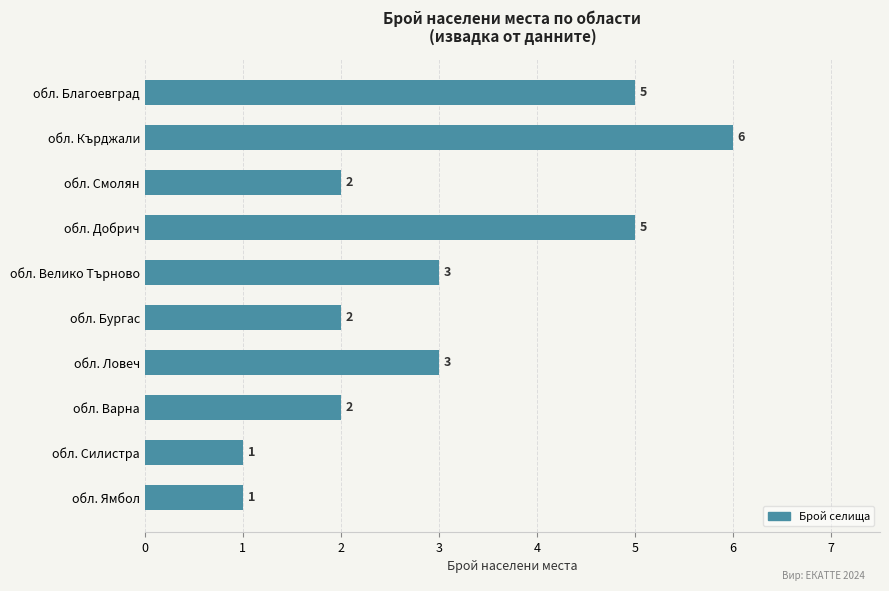

Reading bottom to top, extract all data points from this chart.

1	1	2	3	2	3	5	2	6	5